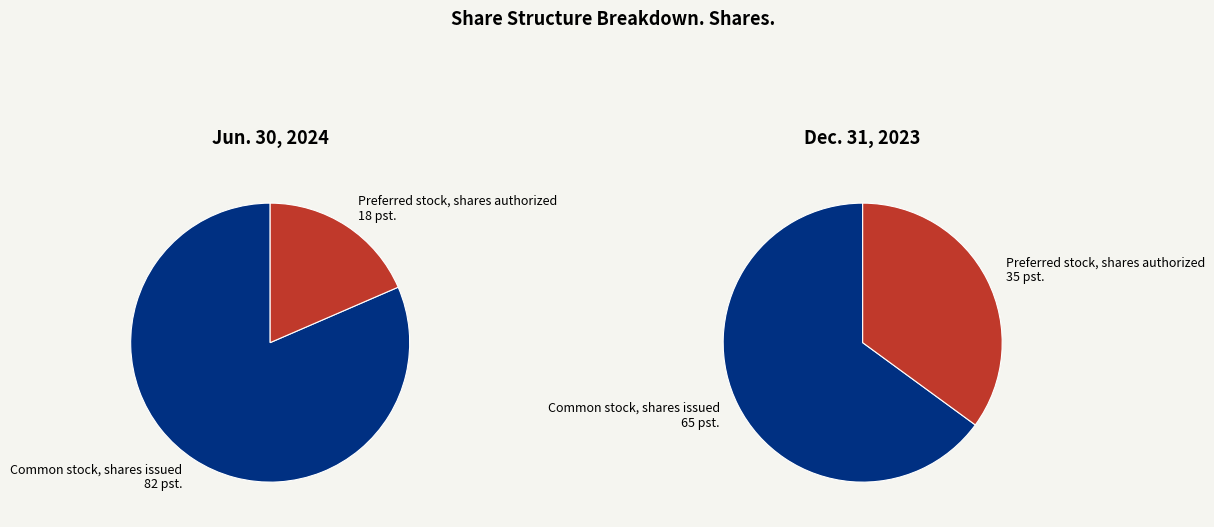

Count the number of slices in the pie.

2